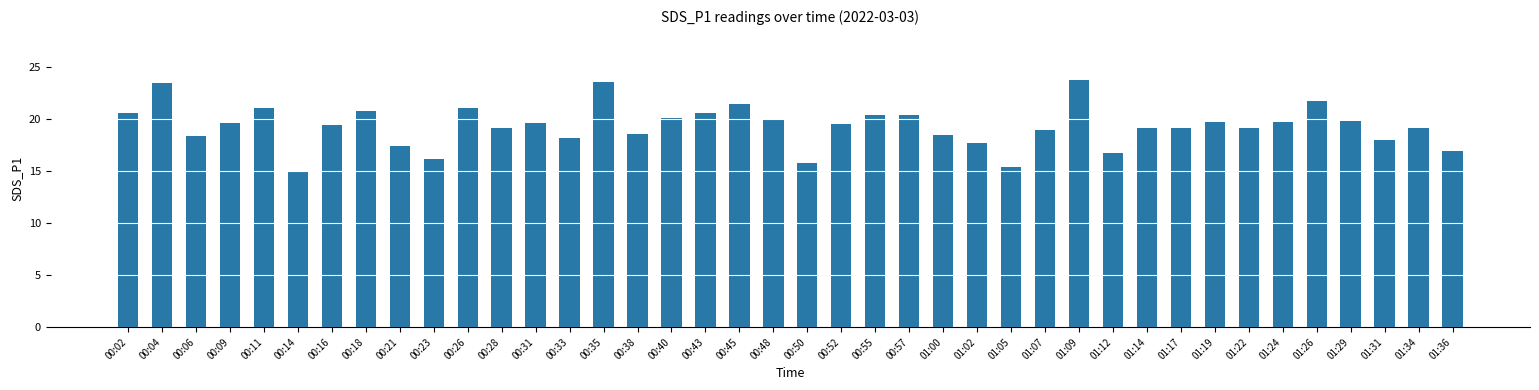

How many distinct data groups are displayed?

1